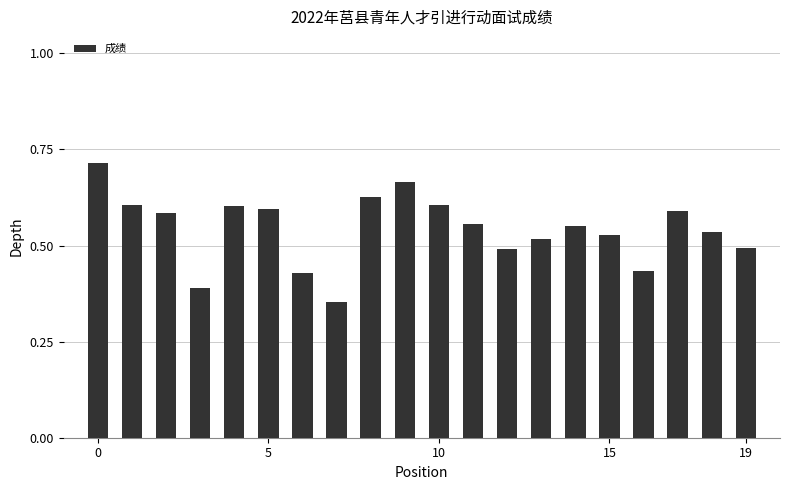

How many bars are there in total?

20